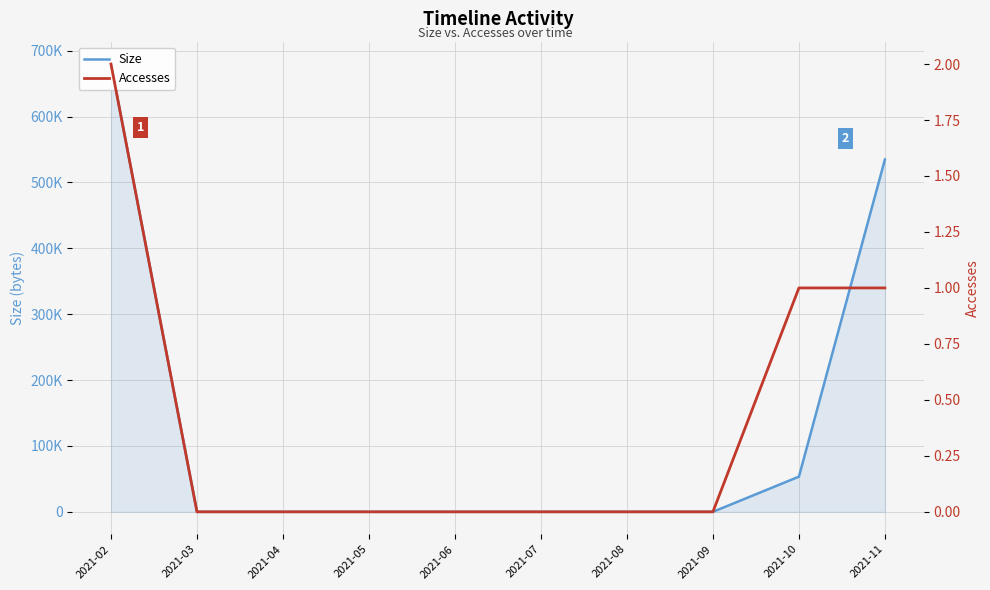

The Accesses series shows 1 at 2021-11. True or false?

False